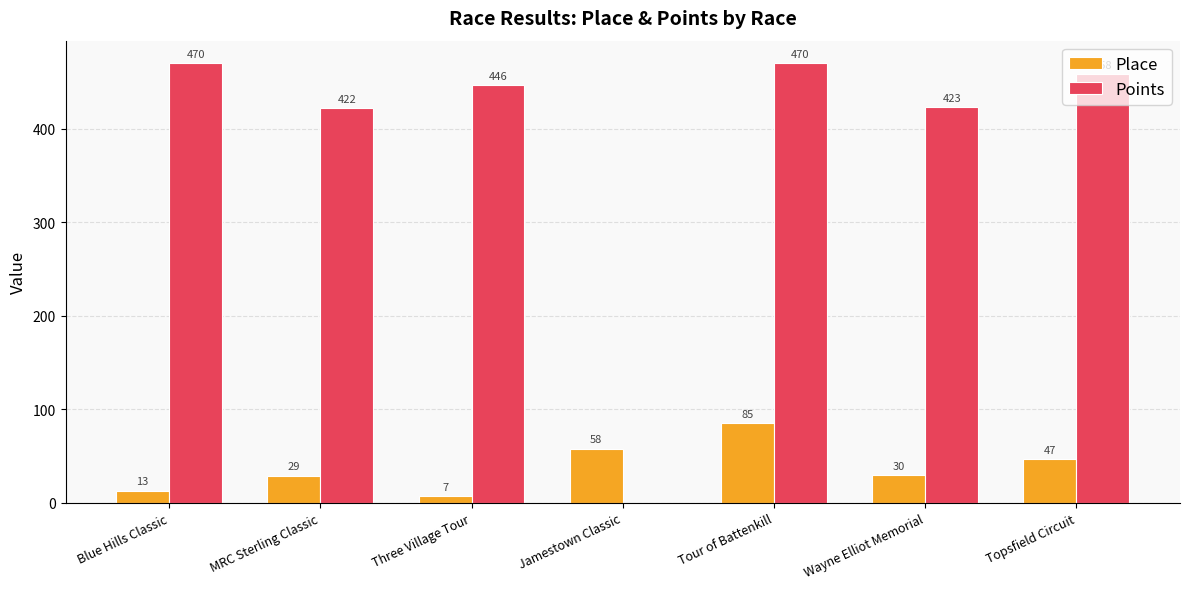

Is the value of Place at Tour of Battenkill greater than the value of Points at Jamestown Classic?

Yes